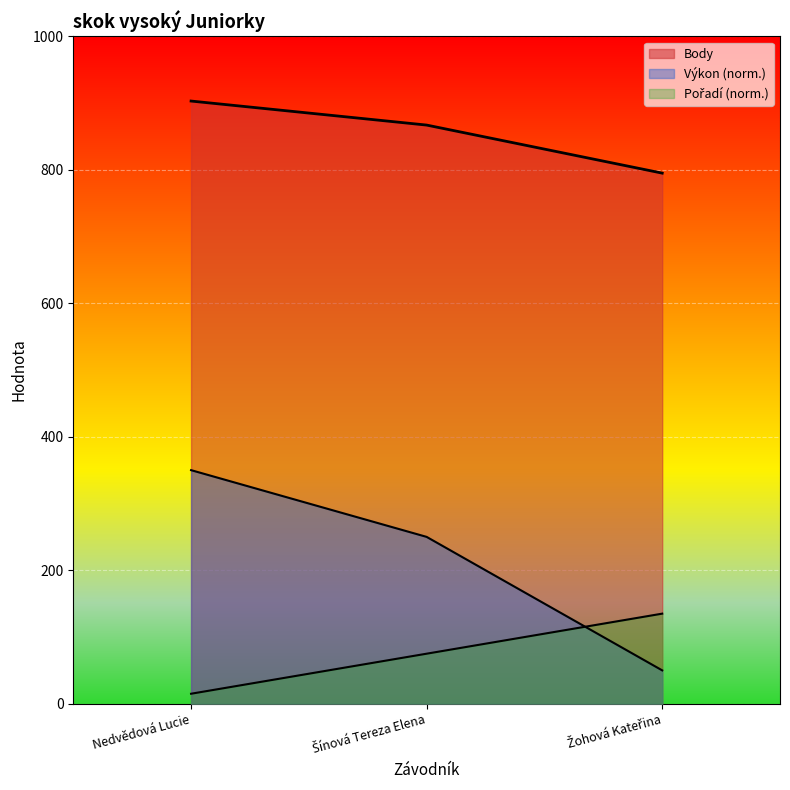

What is the difference between the maximum and minimum values in the Pořadí series?

120.0